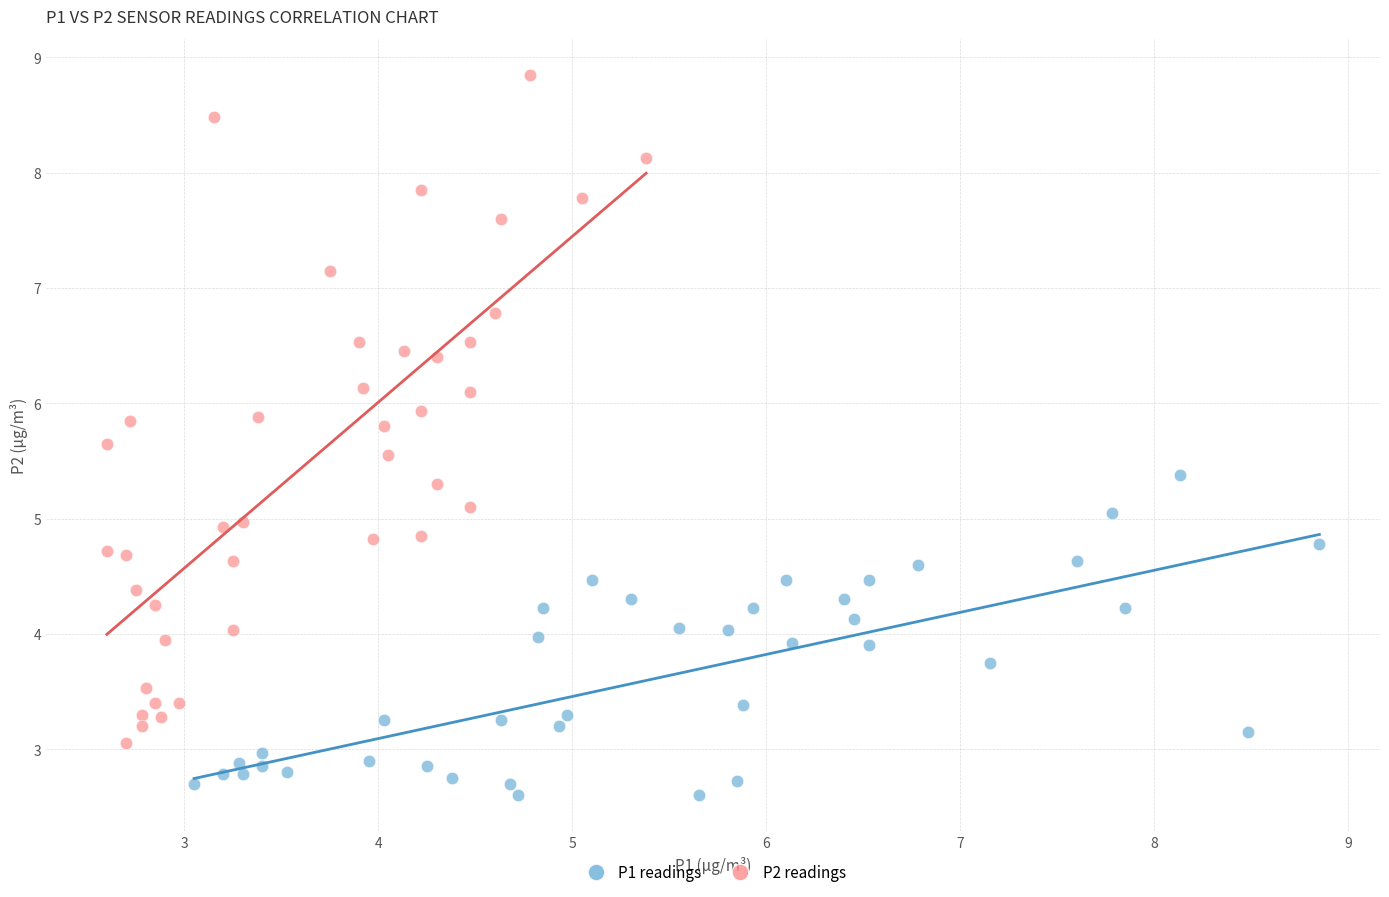

Which series contains the highest Y value?

P2 readings